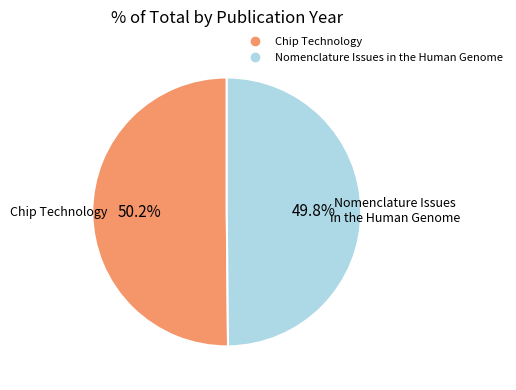

Is there a majority slice in this chart?

Yes